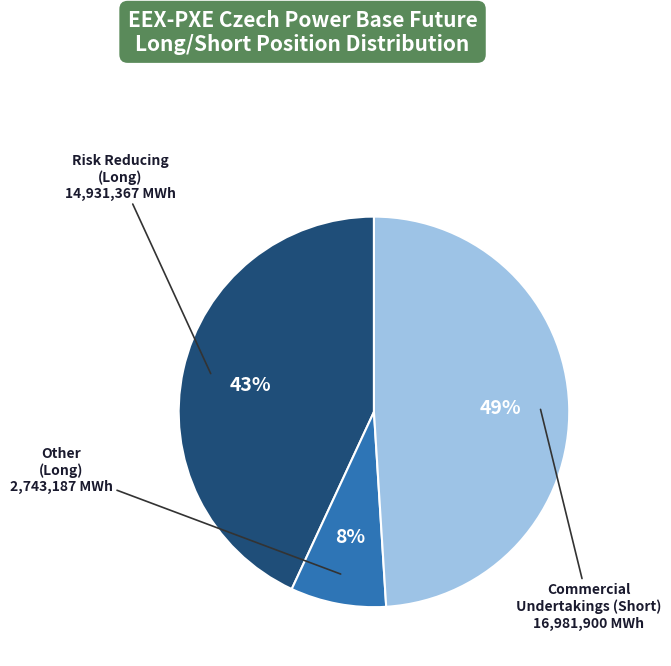

Does any single category account for the majority?

No